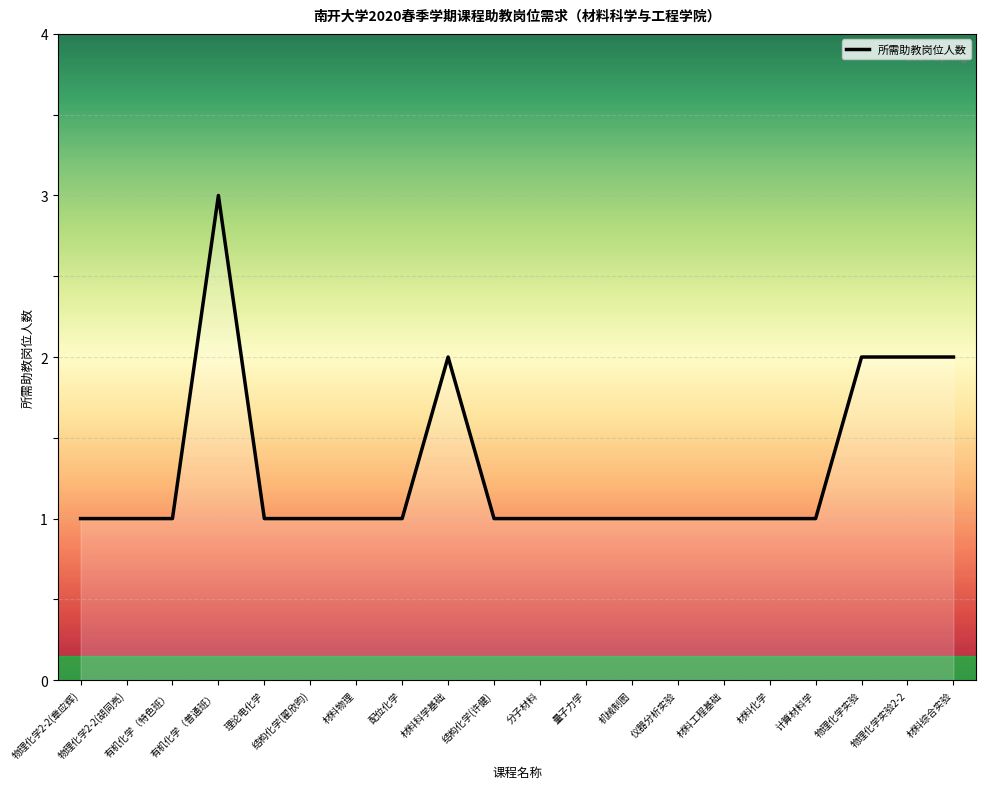

Reading right to left, what are all the values shown in this chart?

材料综合实验=2	物理化学实验2-2=2	物理化学实验=2	计算材料学=1	材料化学=1	材料工程基础=1	仪器分析实验=1	机械制图=1	量子力学=1	分子材料=1	结构化学(许健)=1	材料科学基础=2	配位化学=1	材料物理=1	结构化学(翟欣昀)=1	理论电化学=1	有机化学（普通班）=3	有机化学（特色班）=1	物理化学2-2(胡同亮)=1	物理化学2-2(章应辉)=1